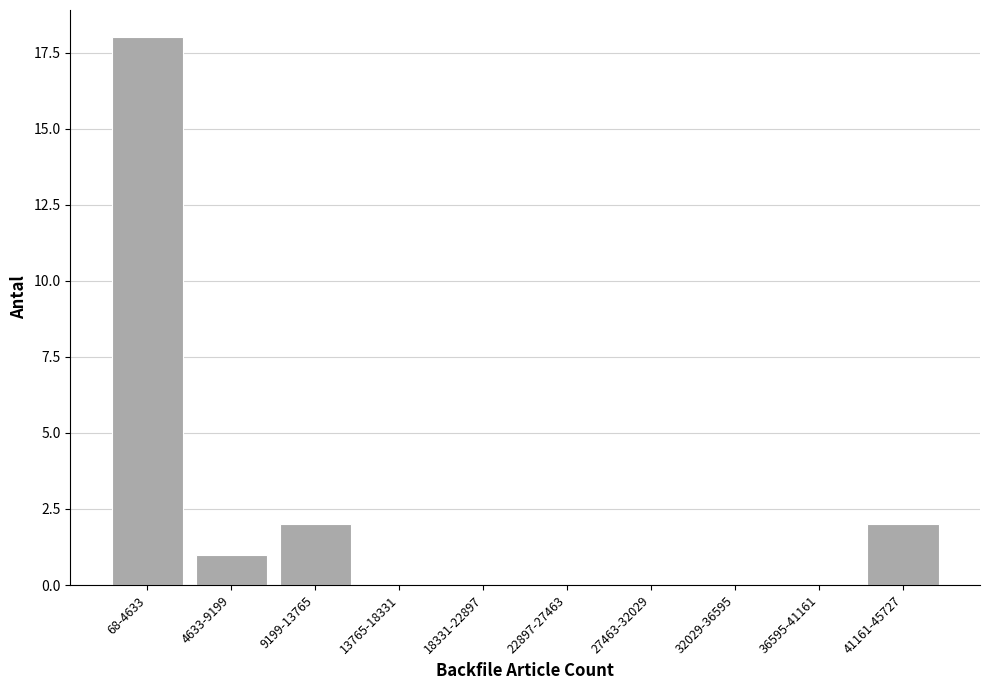

Reading left to right, extract all data points from this chart.

68-4633=18	4633-9199=1	9199-13765=2	13765-18331=0	18331-22897=0	22897-27463=0	27463-32029=0	32029-36595=0	36595-41161=0	41161-45727=2